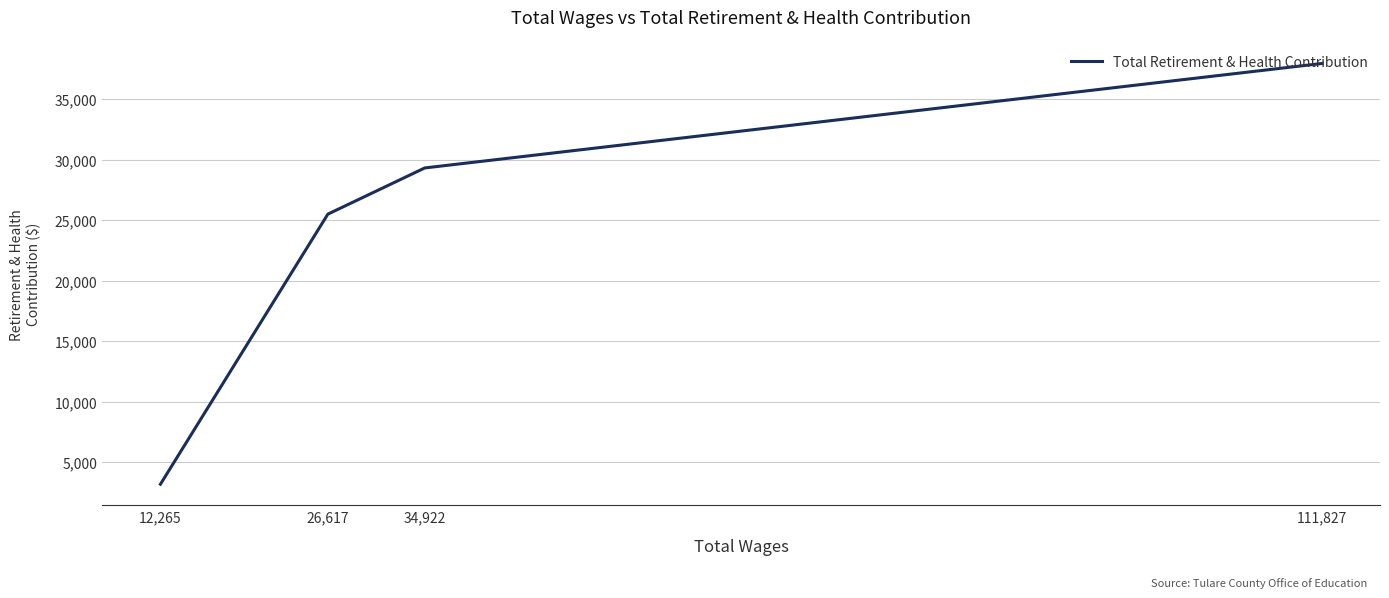

Rank the categories by value from lowest to highest.

12,265, 26,617, 34,922, 111,827